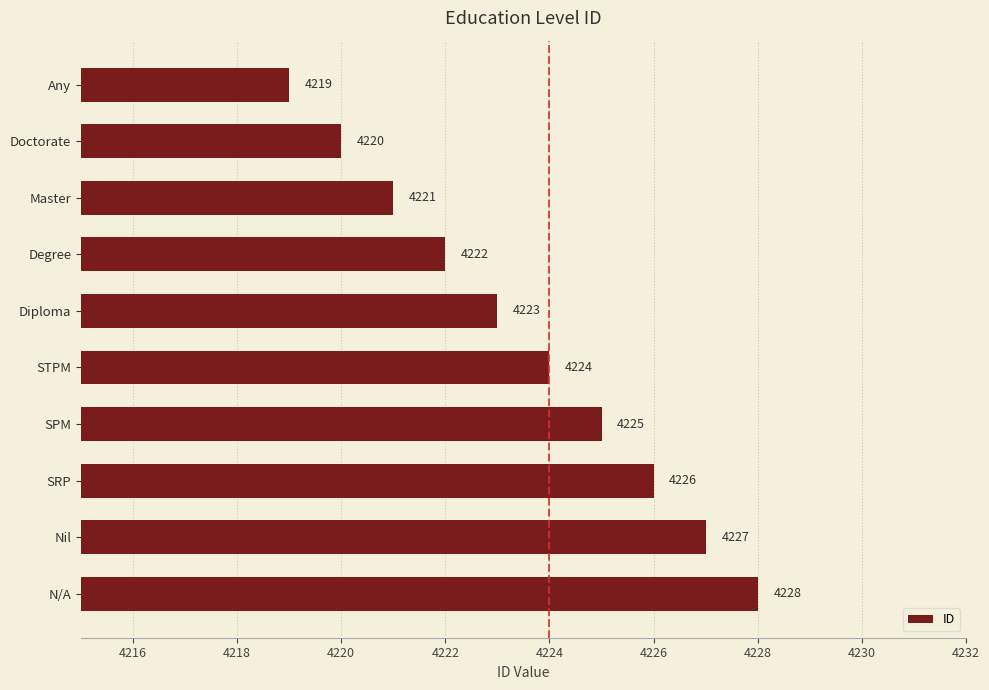

Reading top to bottom, transcribe all the data shown in this chart.

Any=4219	Doctorate=4220	Master=4221	Degree=4222	Diploma=4223	STPM=4224	SPM=4225	SRP=4226	Nil=4227	N/A=4228